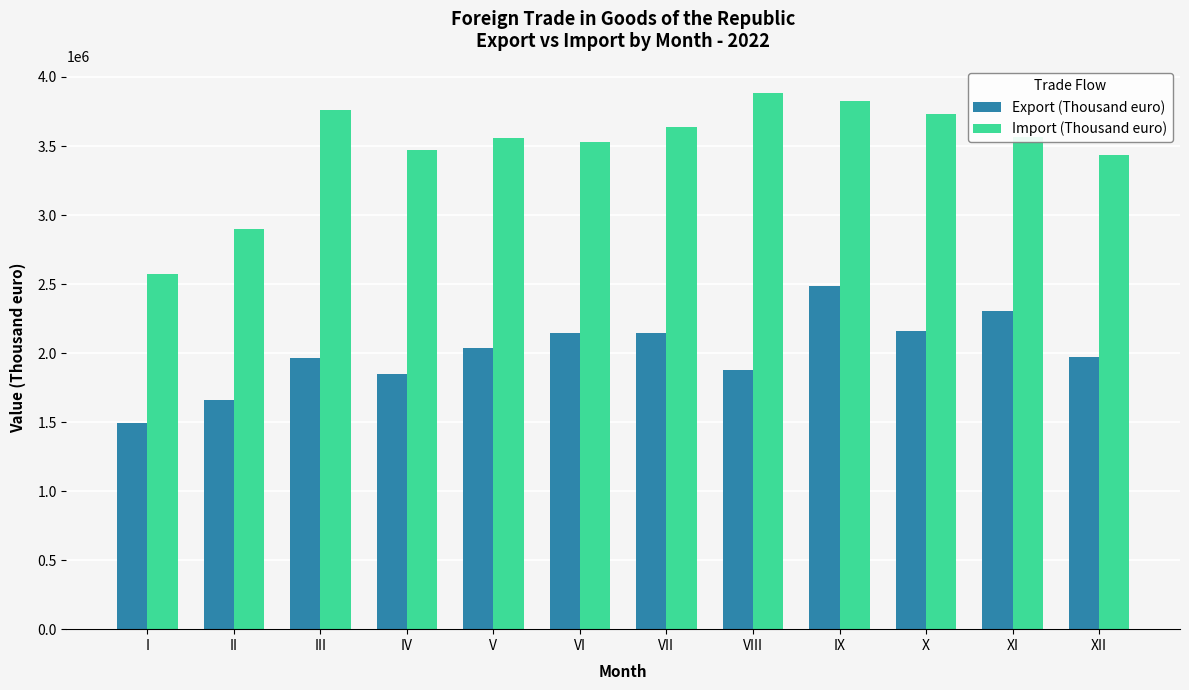

The value of Export (Thousand euro) at IX is 3786130. True or false?

False